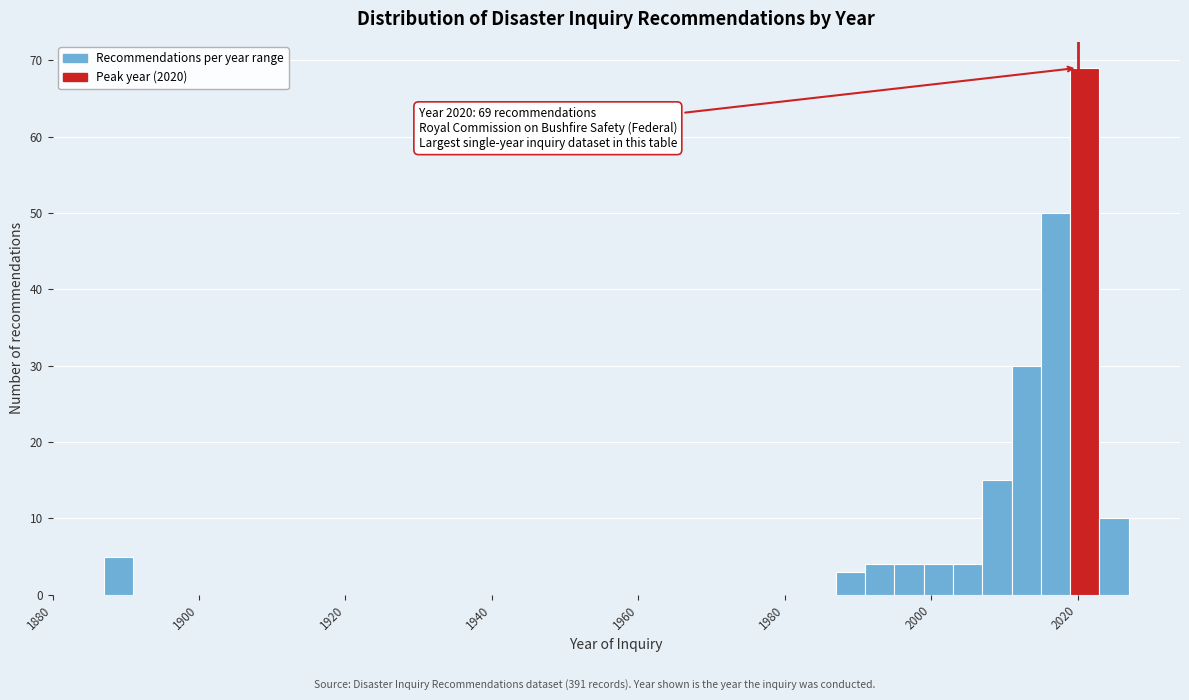

Read against the x-axis, roughly where is the centre of the tallest bar?

2022